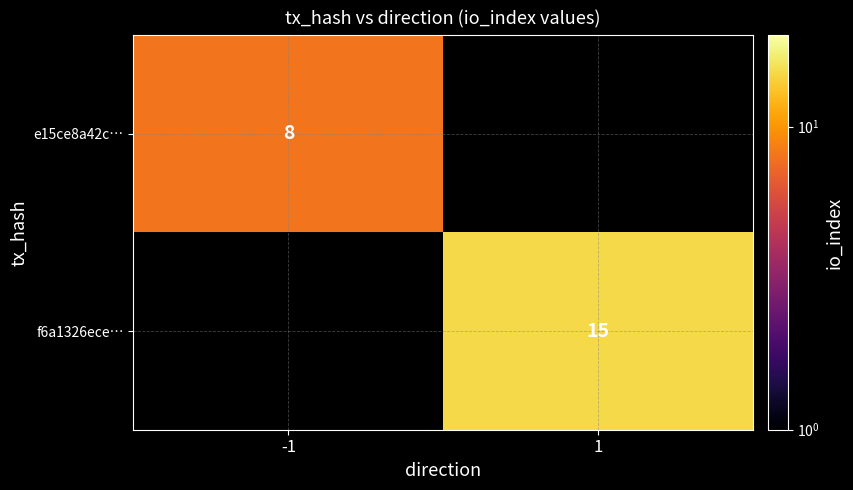

Is it true that e15ce8a42c… equals 8 at -1?

True